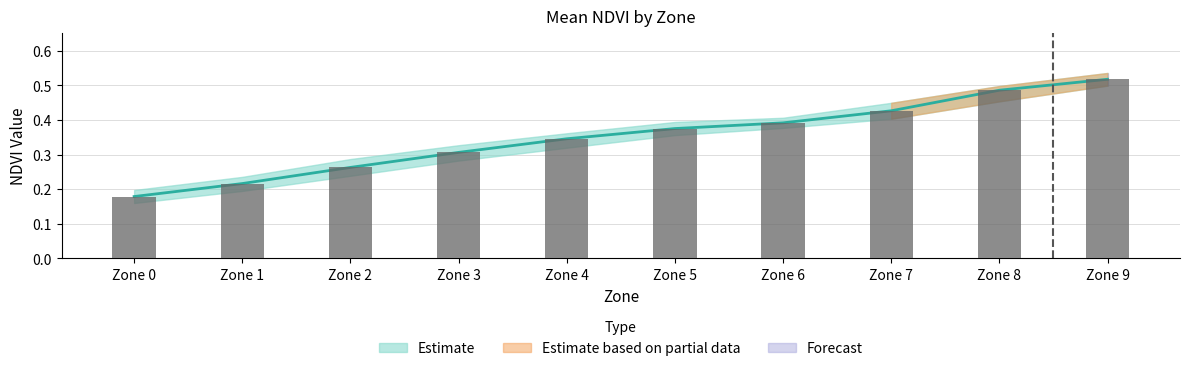

Is it true that Upper NDVI equals 0.3 at Zone 2?

True